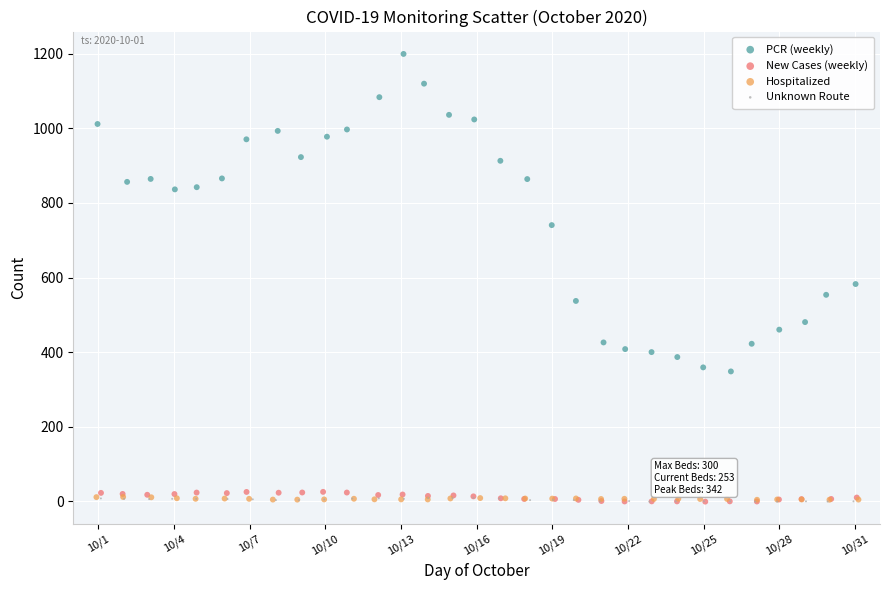

What are all the series names shown in the legend?

PCR (weekly), New Cases (weekly), Hospitalized, Unknown Route